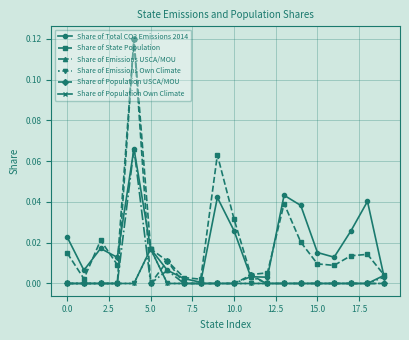

How many interior local valleys does the Share of Total CO2 Emissions 2014 series have?

5